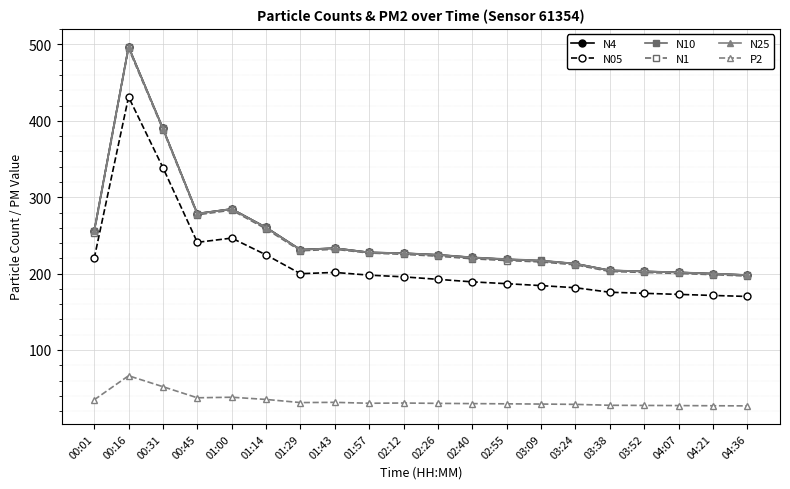

Is it true that P2 equals 29.2 at 03:09?

True